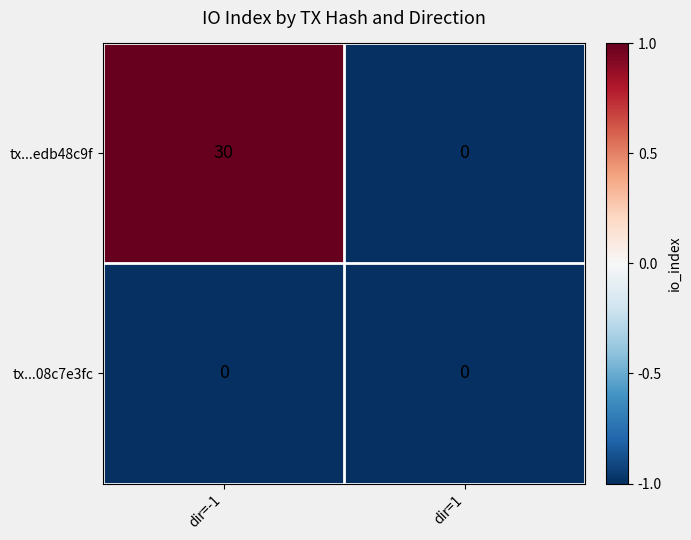

The tx...edb48c9f series shows 30 at dir=-1. True or false?

True